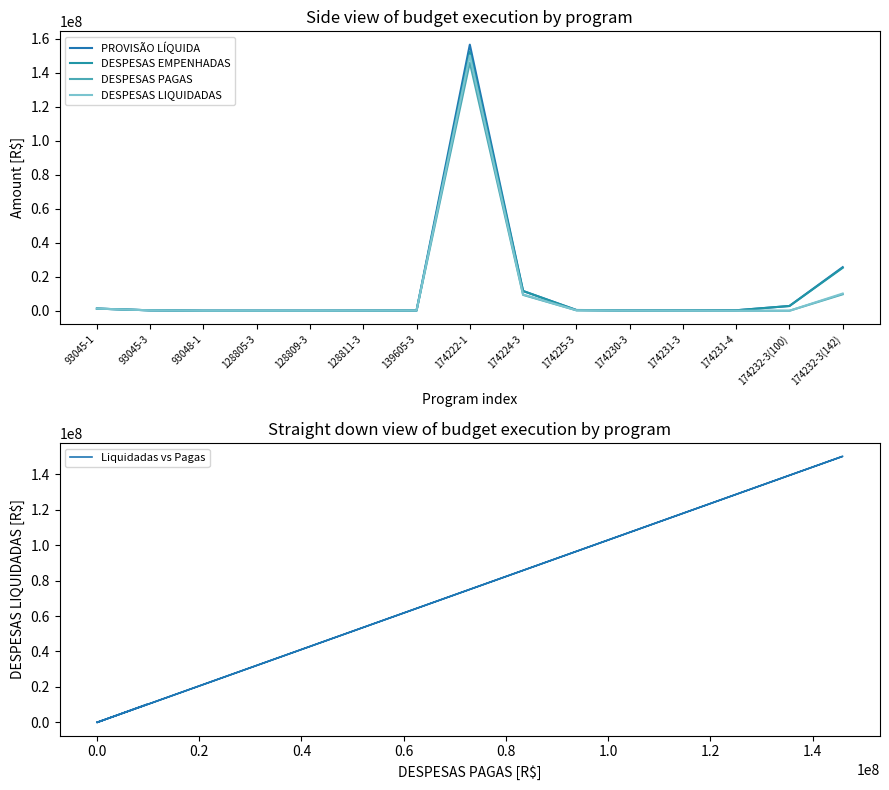

Reading right to left, transcribe all the data shown in this chart.

PROVISÃO LÍQUIDA: 25617986.0	2800000.0	281210.1	299998.9	203221.6	455553.7	11614682.3	156421348.8	134870.4	69880.1	25557.9	27126.8	23203.3	256645.4	1264597.0
DESPESAS EMPENHADAS: 25231248.3	2800000.0	280949.0	250200.1	141013.1	395824.3	11614682.2	152286271.7	134870.4	69880.1	25557.9	27126.8	23203.3	256645.4	1264597.0
DESPESAS PAGAS: 9663322.6	0.0	0.0	95450.0	92638.9	266443.8	9310693.3	145875972.7	134870.4	69880.1	25557.9	27126.8	21973.6	256645.4	1243171.1
DESPESAS LIQUIDADAS: 10129845.6	0.0	0.0	103848.6	92638.9	272585.6	9551081.8	150060492.6	134870.4	69880.1	25557.9	27126.8	23203.3	256645.4	1264597.0
Liquidadas vs Pagas: 10129845.6	0.0	0.0	103848.6	92638.9	272585.6	9551081.8	150060492.6	134870.4	69880.1	25557.9	27126.8	23203.3	256645.4	1264597.0